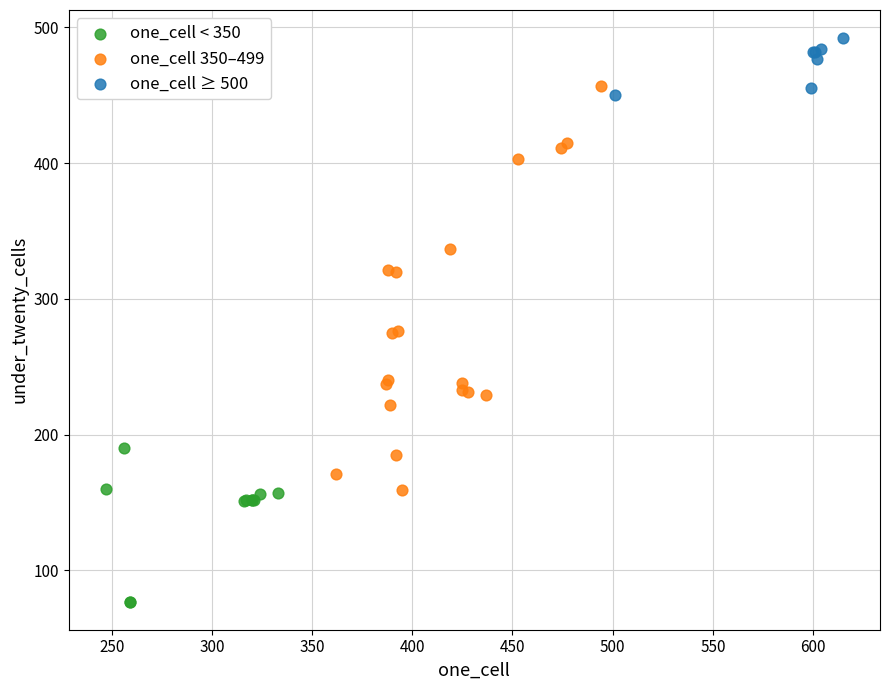

Which series contains the highest Y value?

one_cell ≥ 500